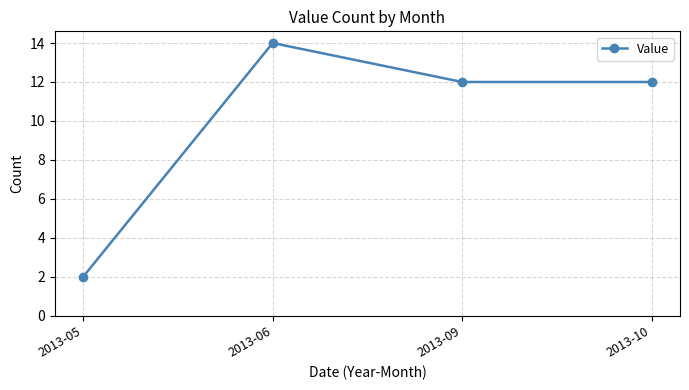

How many points are higher than both their immediate neighbors (excluding endpoints)?

1